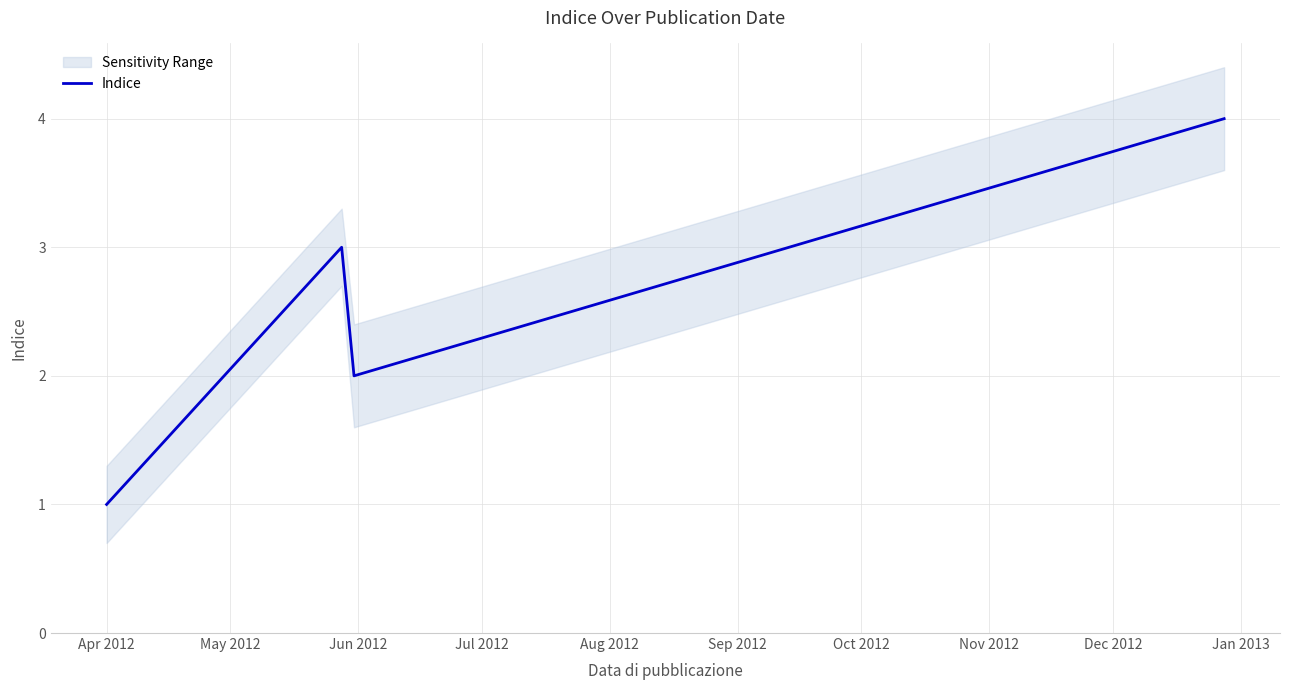

How many interior local valleys does the Indice series have?

1